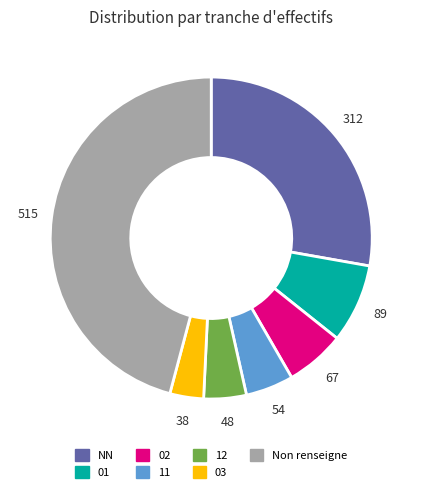

Is there a majority slice in this chart?

No